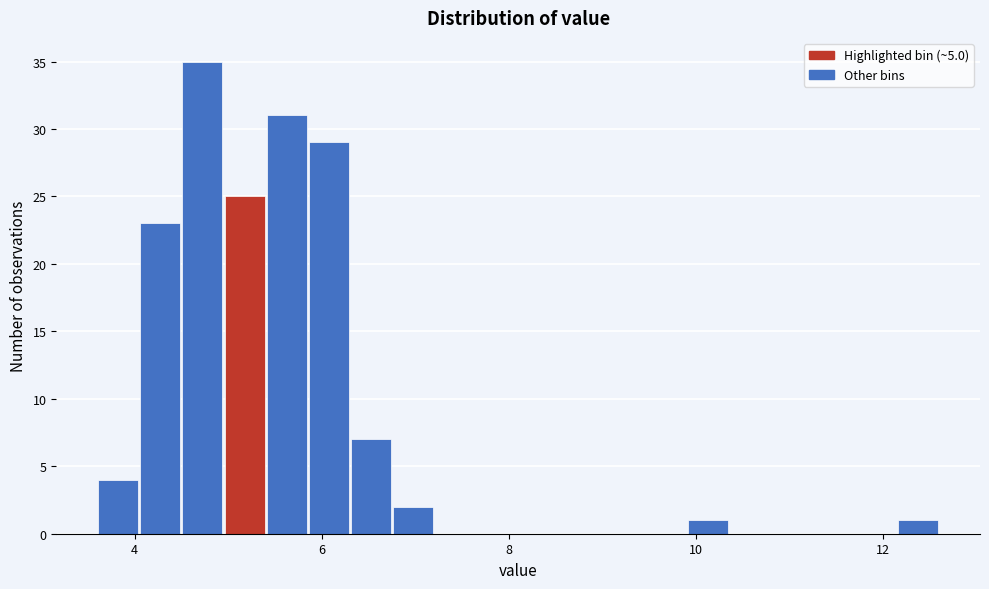

Around what value on the x-axis is the tallest bar? Give the approximate position of its centre, as read against the axis.

4.8